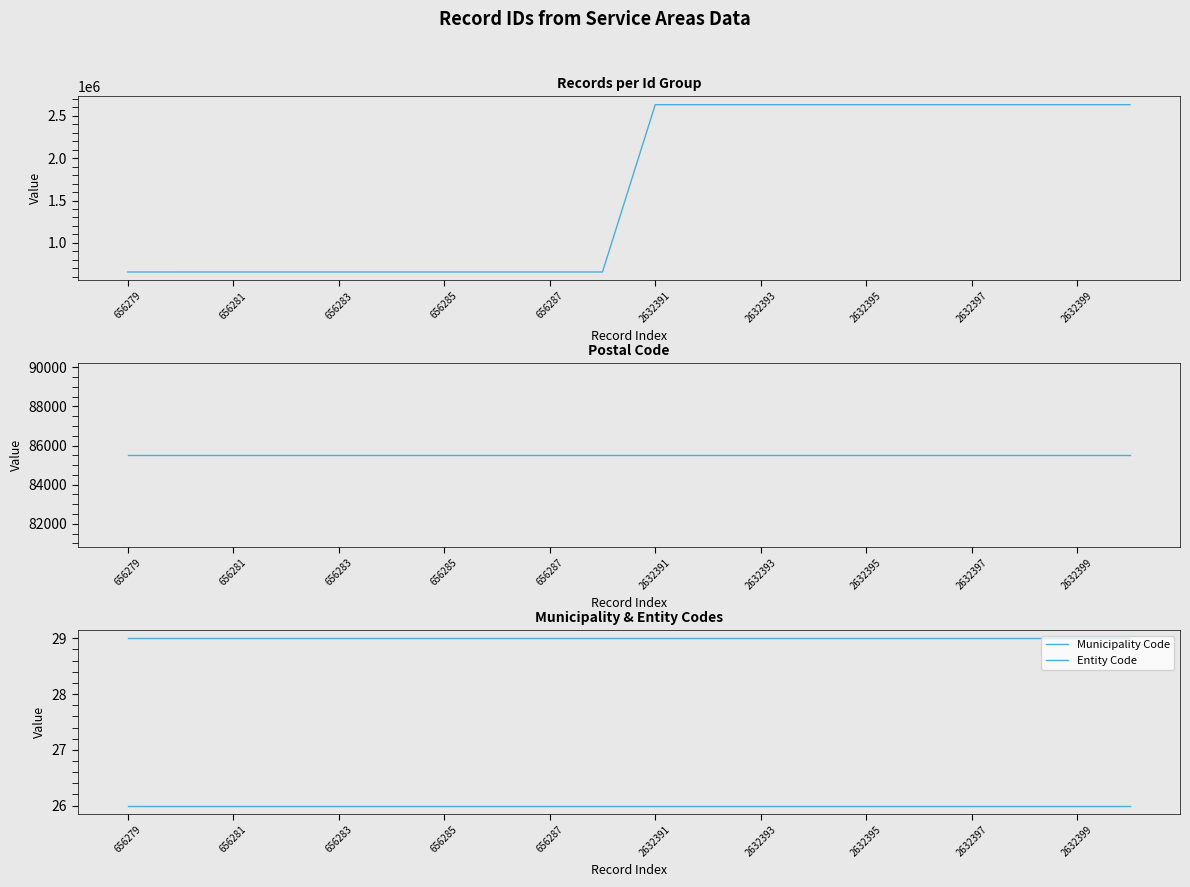

At 656287, list the series in order from largest to smallest.

Records per Id Group, Postal Code, Municipality Code, Entity Code